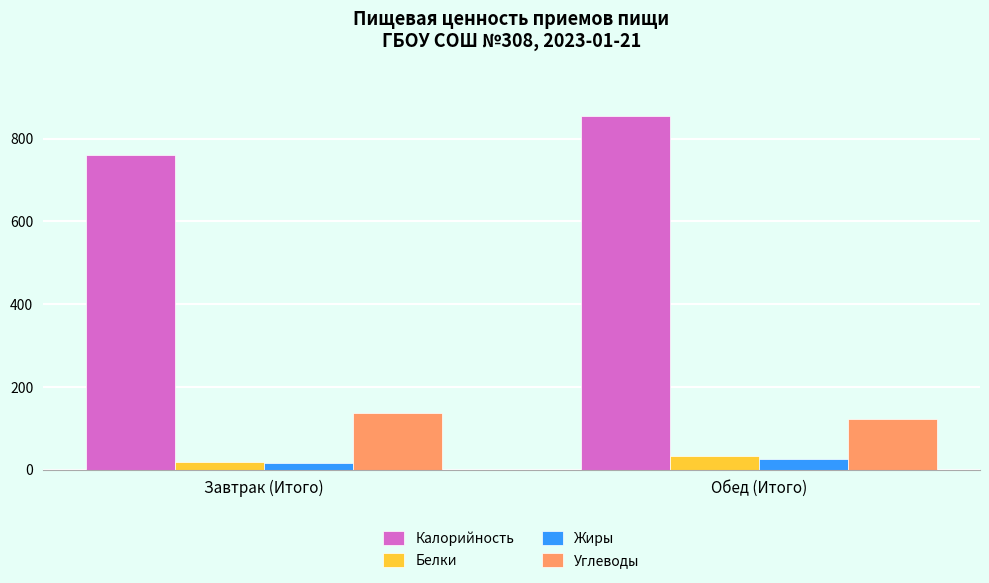

What is the minimum value for Белки?

18.4